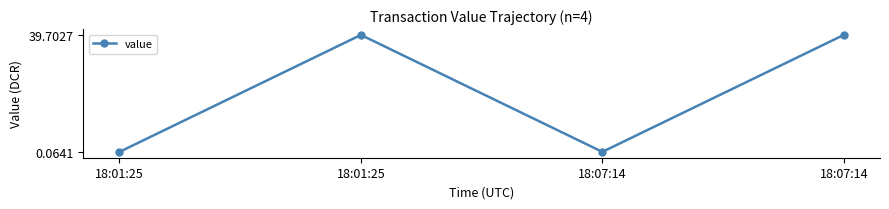

How many lines are shown in the chart?

1